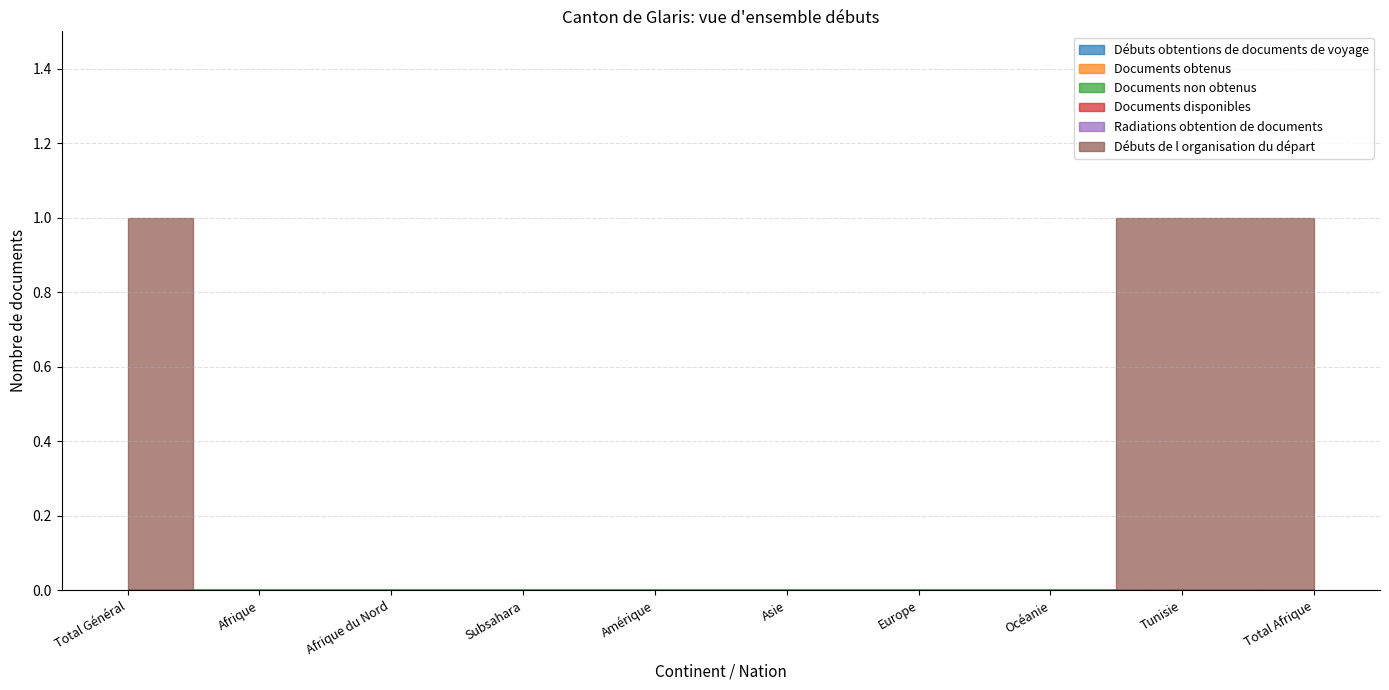

At how many categories does at least one series exceed 0?

3